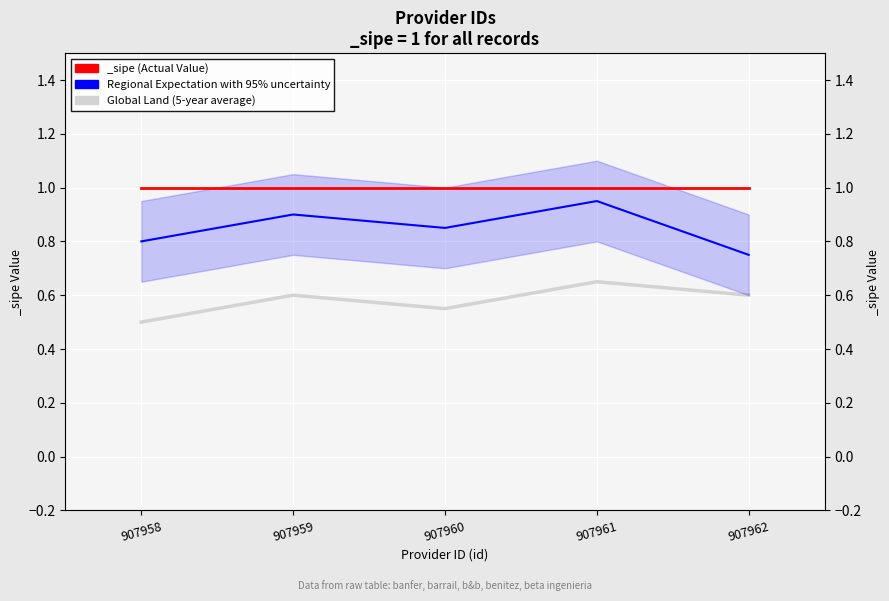

What is the value of the Global Land (5-year average) point at the 5th from the left?

0.6